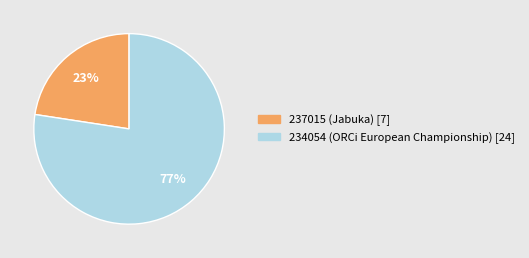

How many slices are in this pie chart?

2